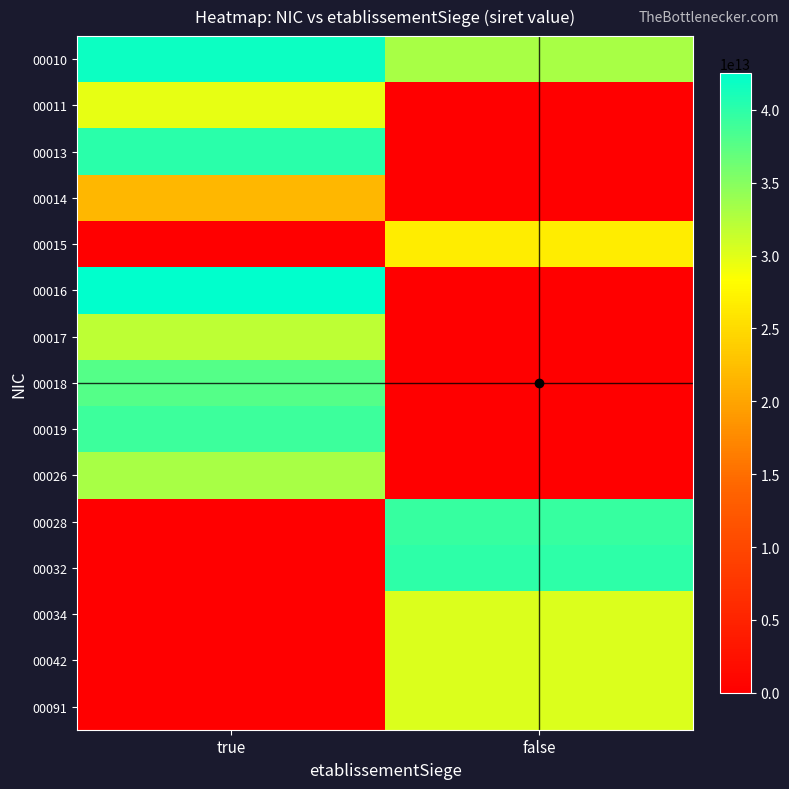

Reading left to right, what are all the values shown in this chart?

00010: true=41842465100010	false=33145657400010
00011: true=29650148900011	false=0
00013: true=40049253400013	false=0
00014: true=21650224500014	false=0
00015: true=0	false=26650334100015
00016: true=42526801800016	false=0
00017: true=31923624600017	false=0
00018: true=37798892800018	false=0
00019: true=39150658100019	false=0
00026: true=33100921700026	false=0
00028: true=0	false=39387867300028
00032: true=0	false=39890193400032
00034: true=0	false=30329948100034
00042: true=0	false=30329948100042
00091: true=0	false=30329948100091